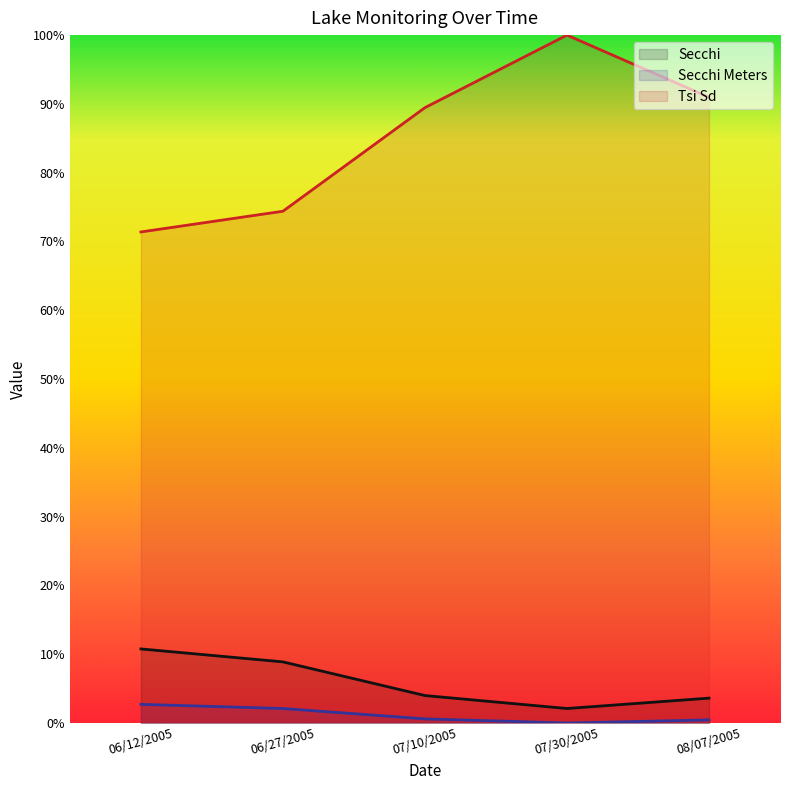

True or false: Secchi Meters and Tsi Sd intersect in this chart.

False